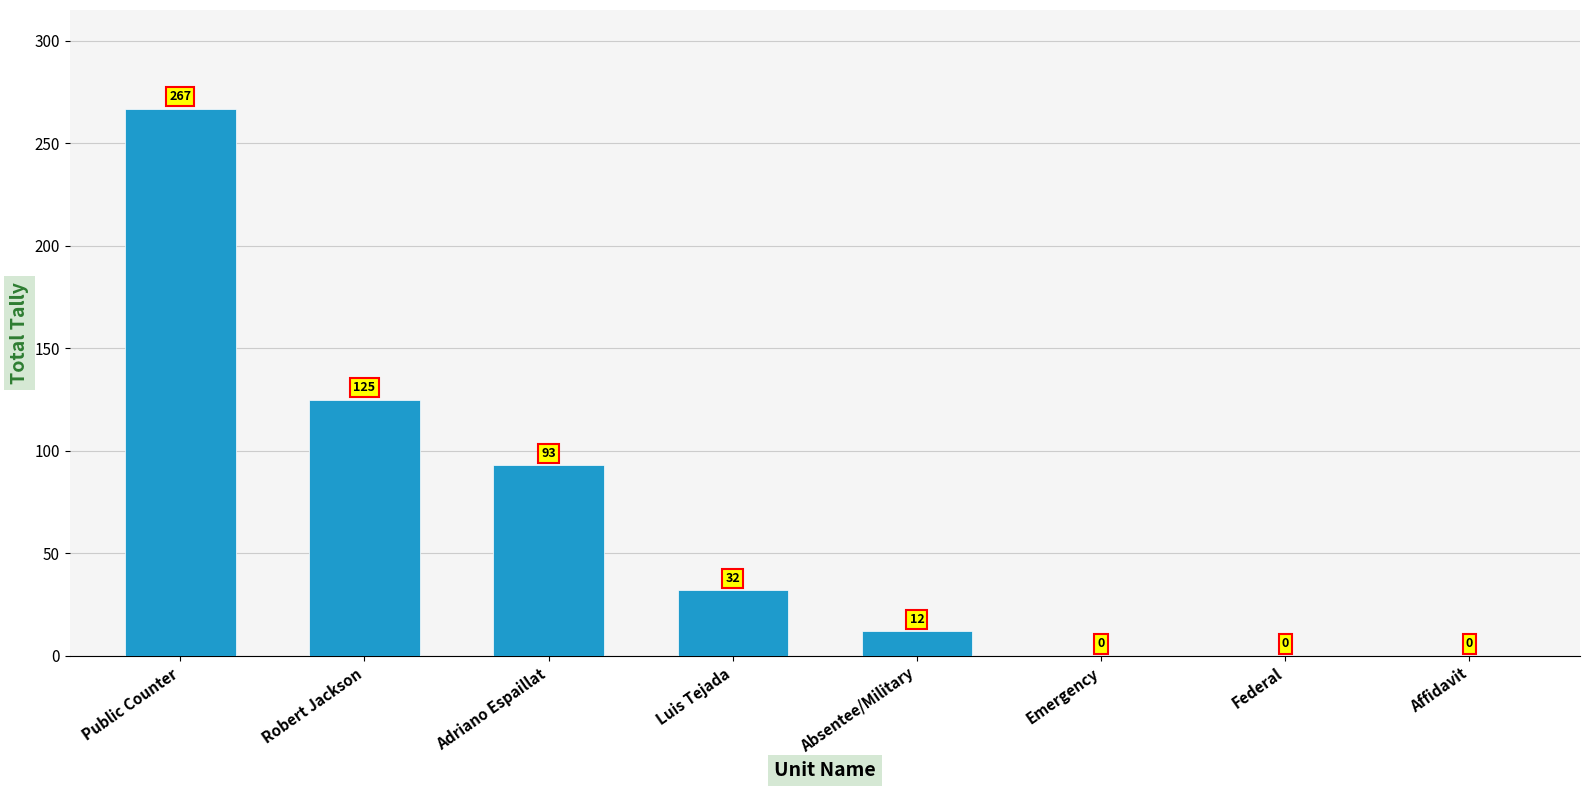

The chart shows a value of 267 at Public Counter. True or false?

True